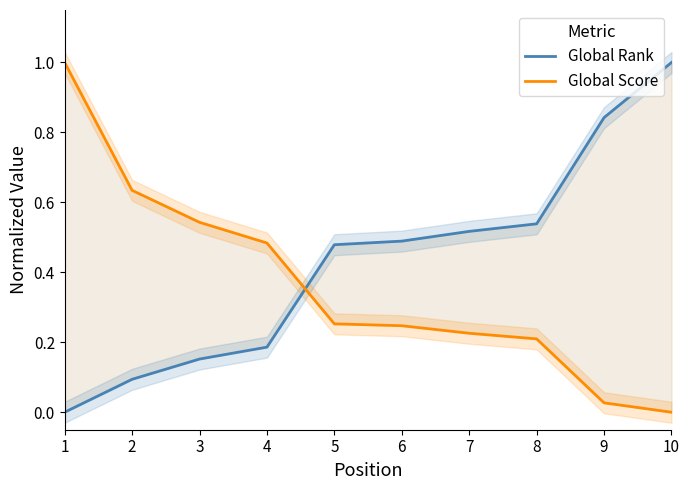

After their last crossing, which series has the higher values: Global Score or Global Rank?

Global Rank